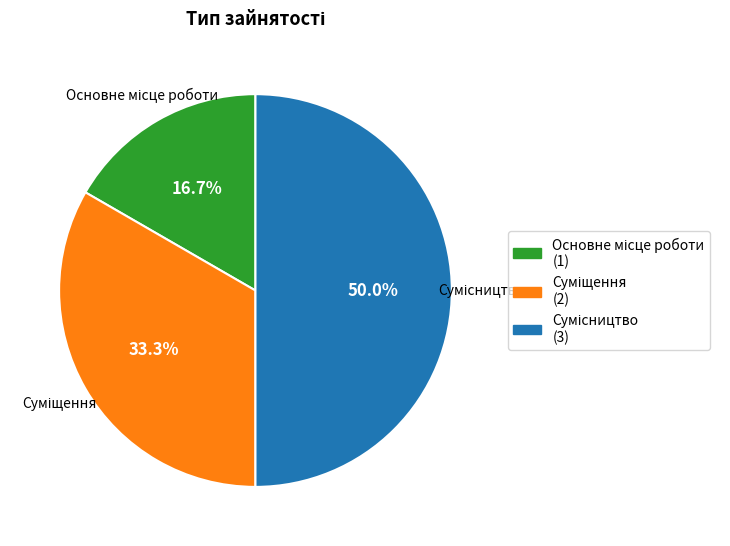

Count the number of slices in the pie.

3